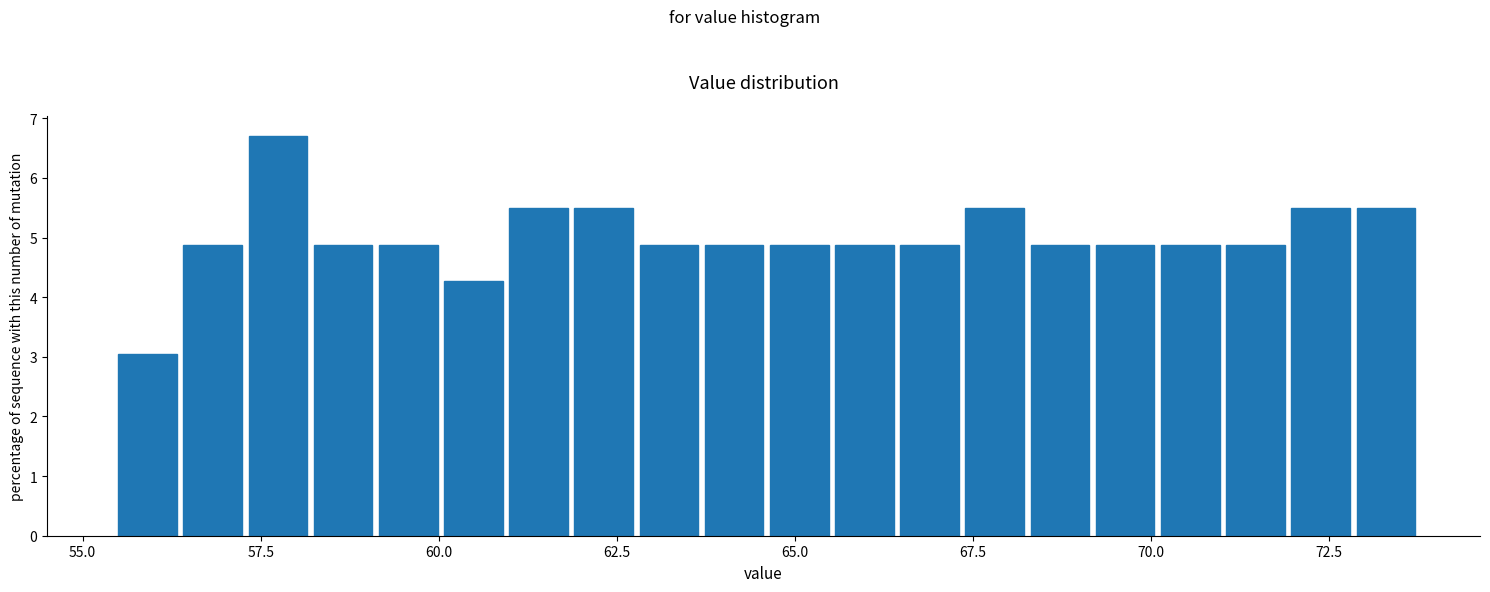

Around what value on the x-axis is the tallest bar? Give the approximate position of its centre, as read against the axis.

57.5